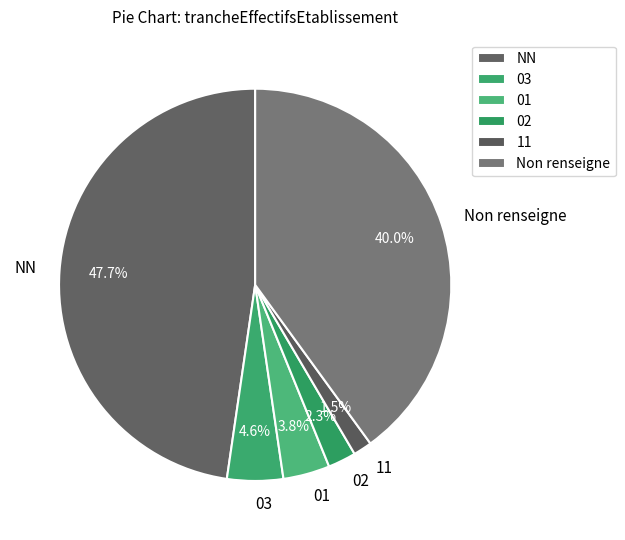

Between 11 and NN, which is larger?

NN